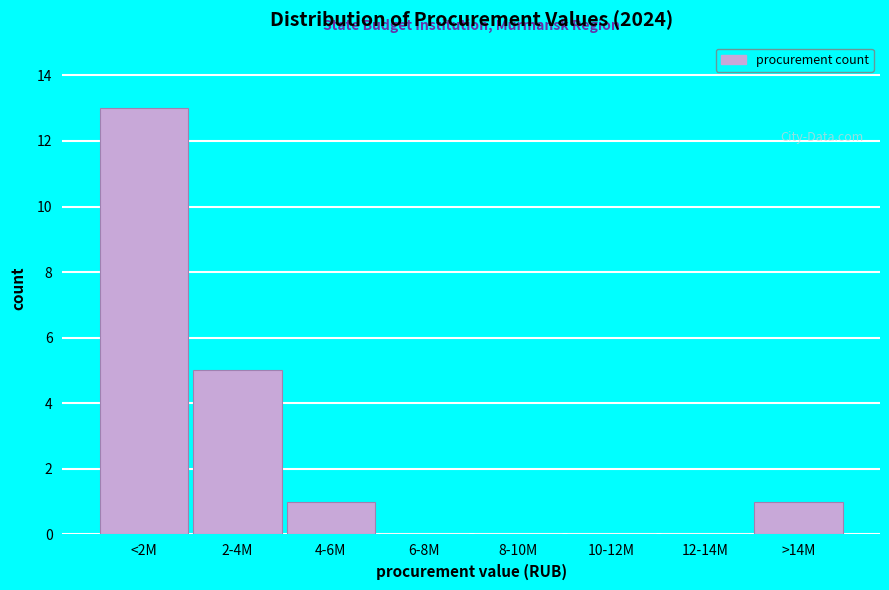

Reading left to right, transcribe all the data shown in this chart.

<2M=13	2-4M=5	4-6M=1	6-8M=0	8-10M=0	10-12M=0	12-14M=0	>14M=1